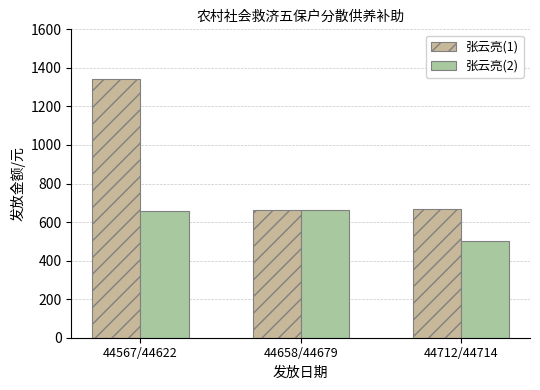

The 张云亮(1) series shows 1164 at 44712/44714. True or false?

False